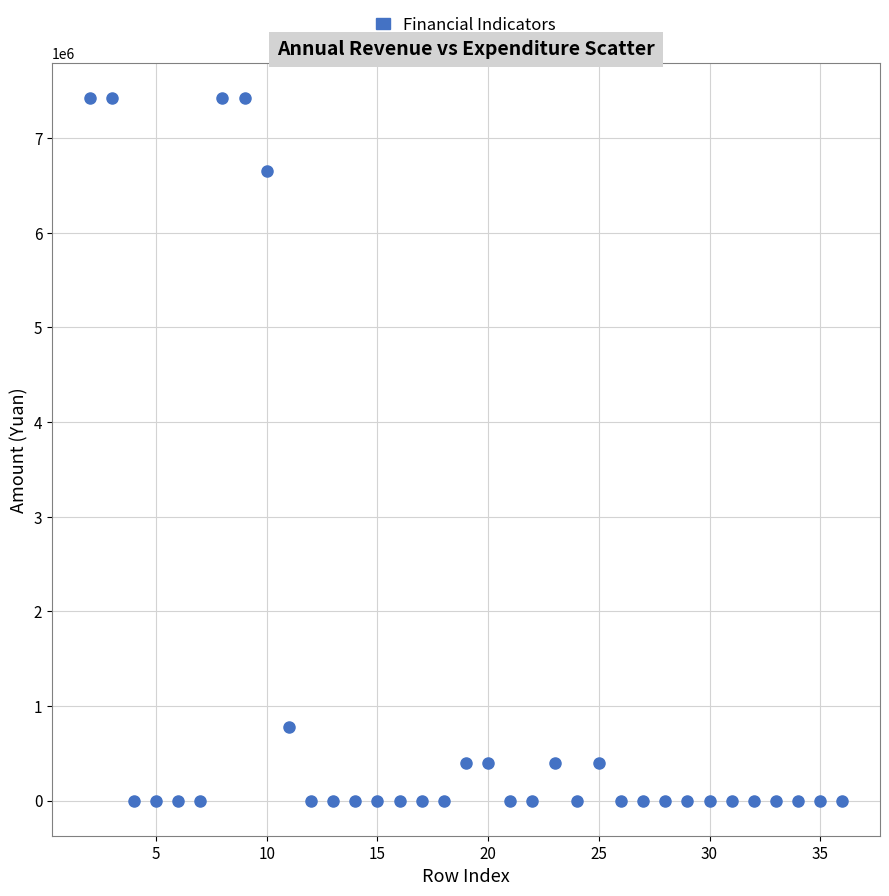

What is the range of Y values (max minus min)?

7423056.1